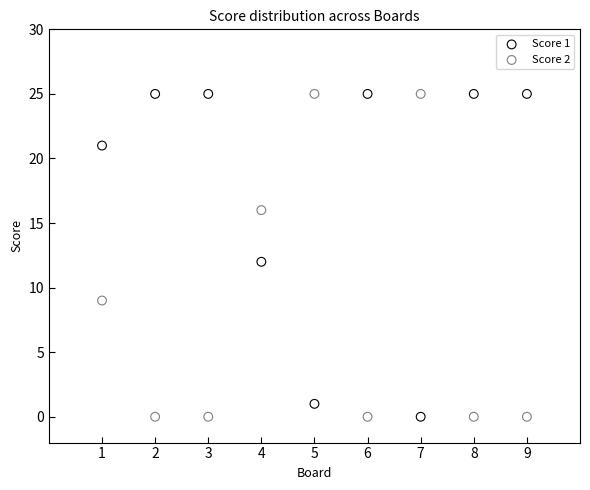

Across all data points, what is the range of X values (max minus min)?

8